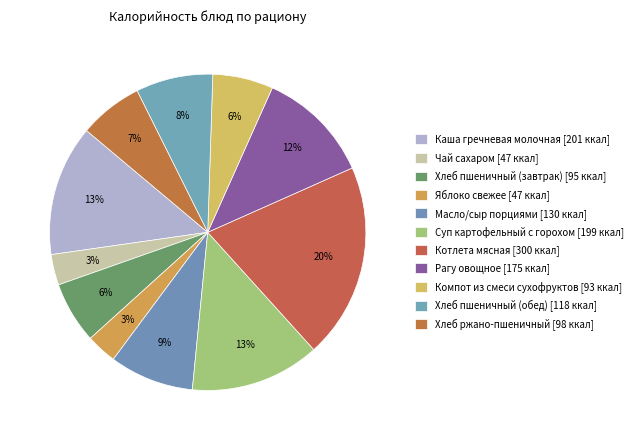

Count the number of slices in the pie.

11